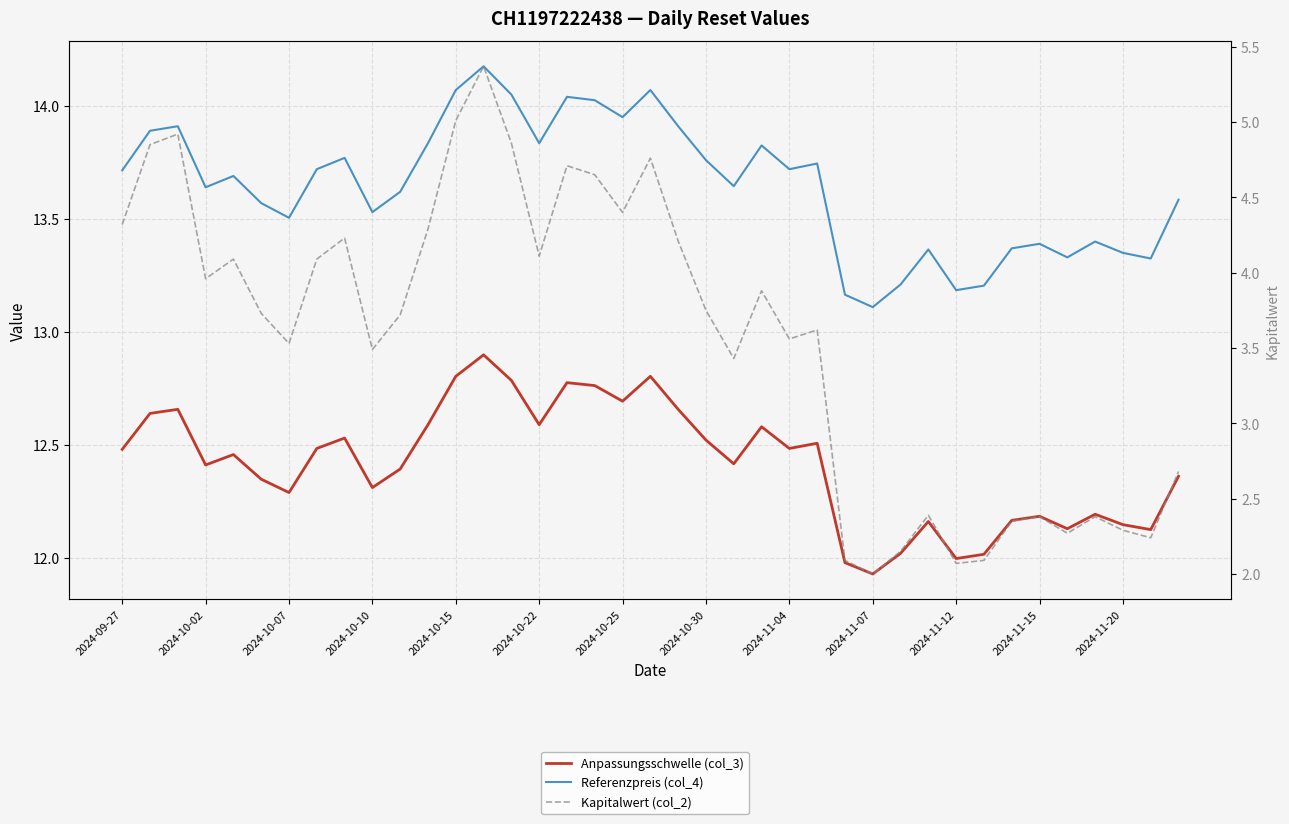

What is the sum of the Referenzpreis (col_4) values at 21 and 17?

27.8